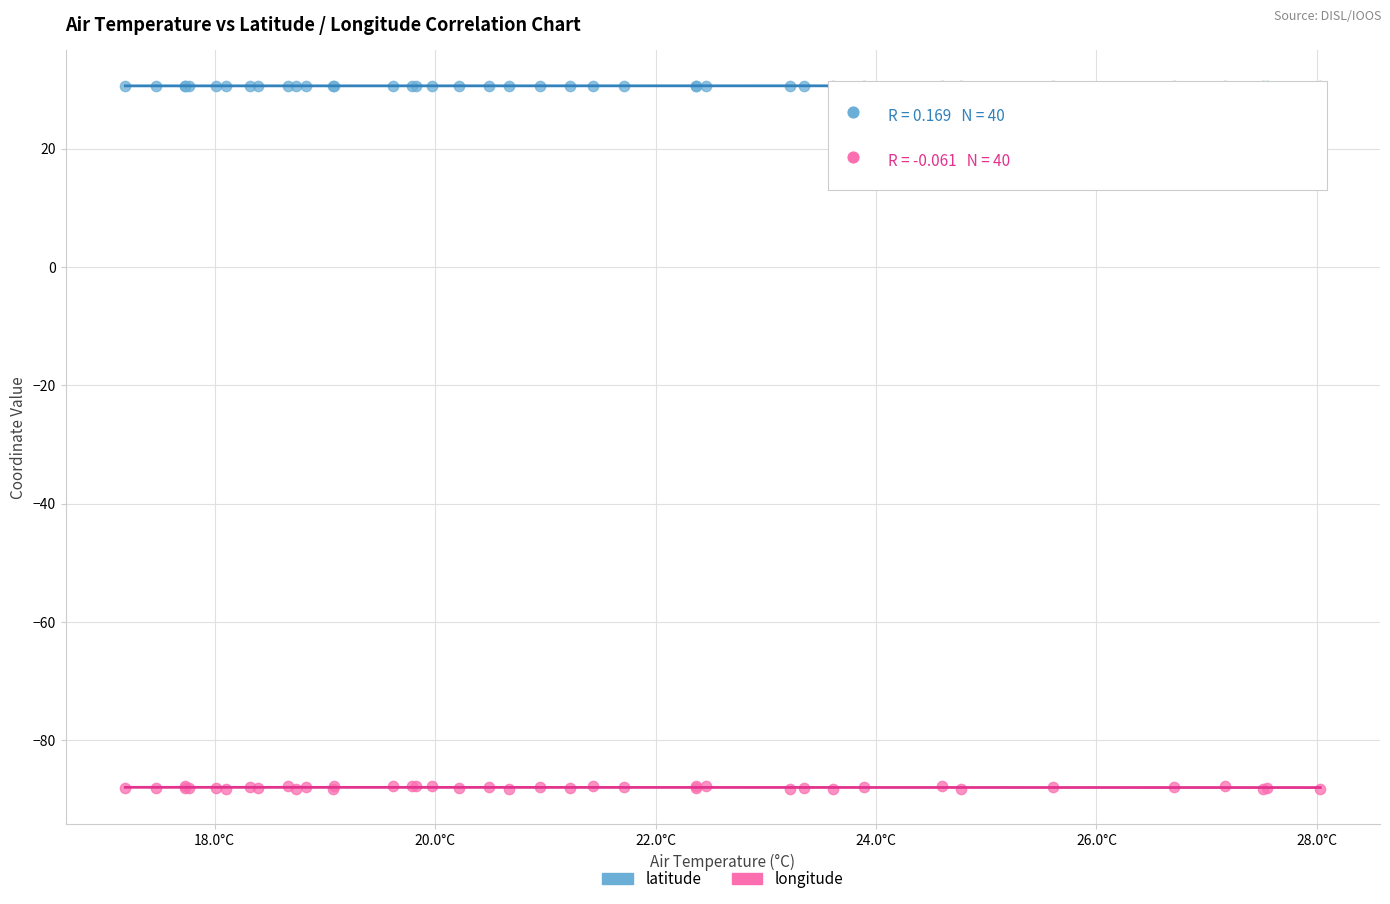

Which series contains the highest Y value?

latitude